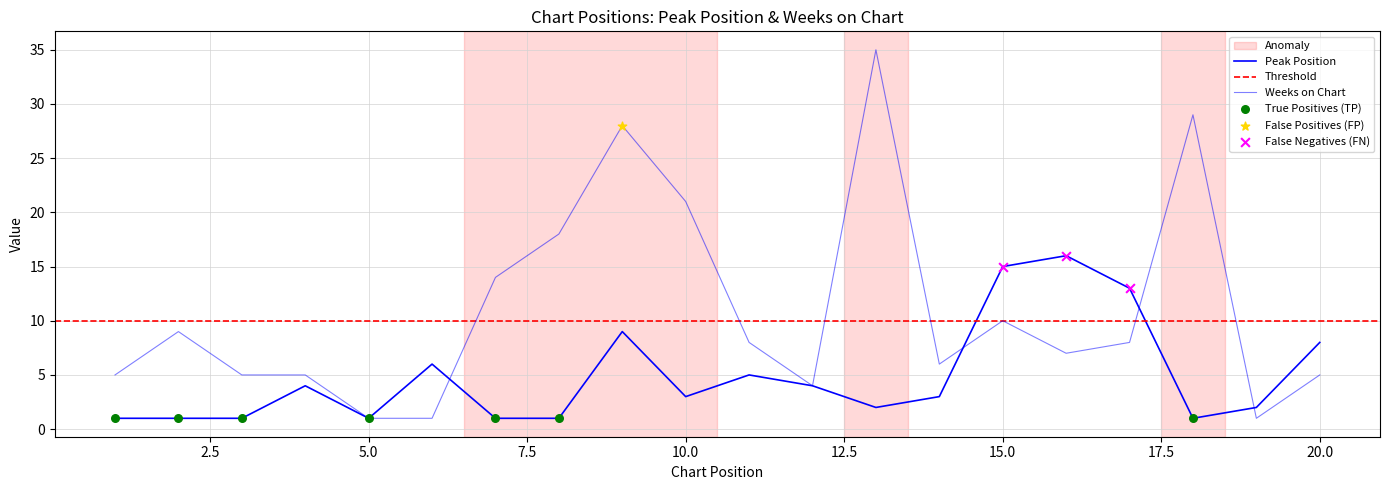

Which series contains the lowest Y value?

Peak Position